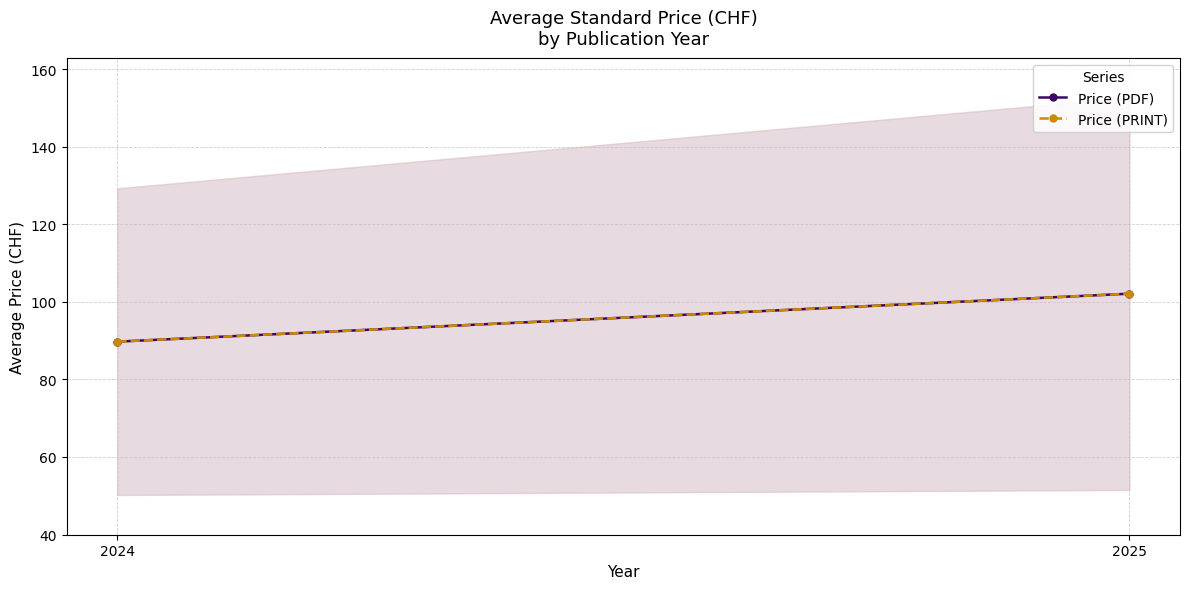

What is the value of the Price (PDF) point at the 2nd from the left?

102.1